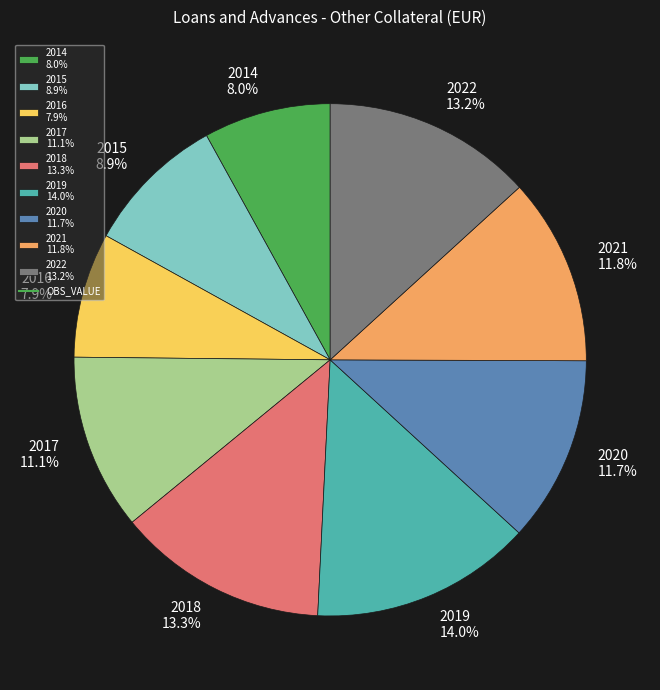

How much of the chart is everything except 2014 8.0%?

92.0%